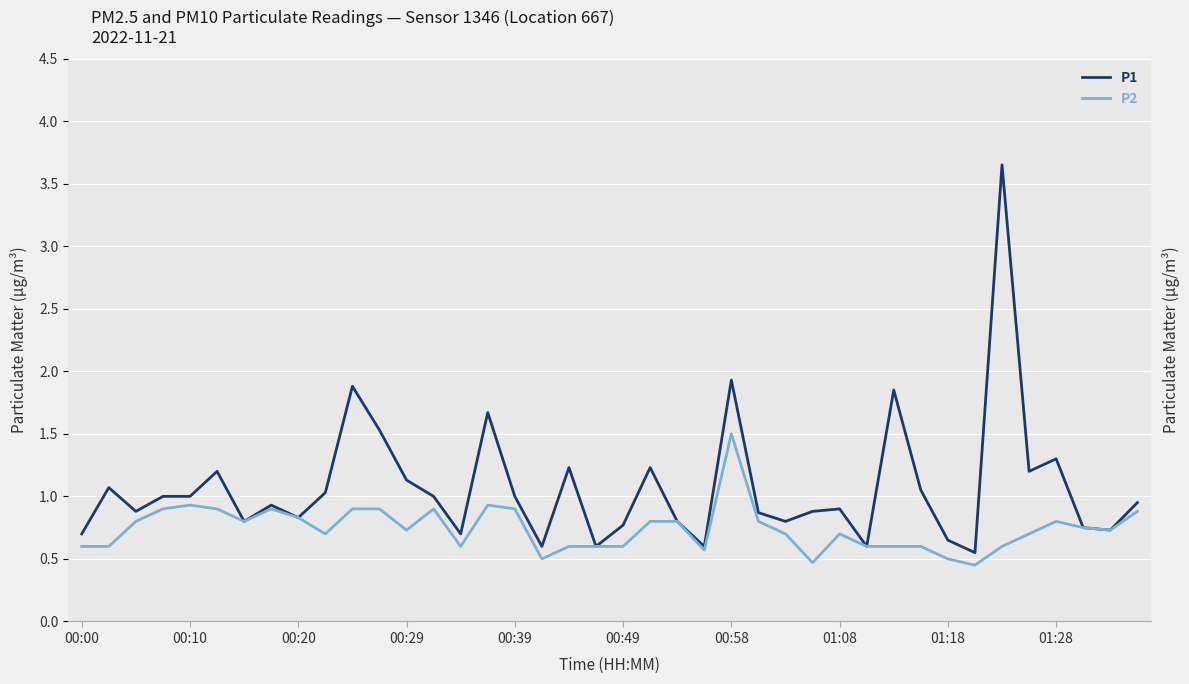

Where is P1 nearest to the value 2?

00:58